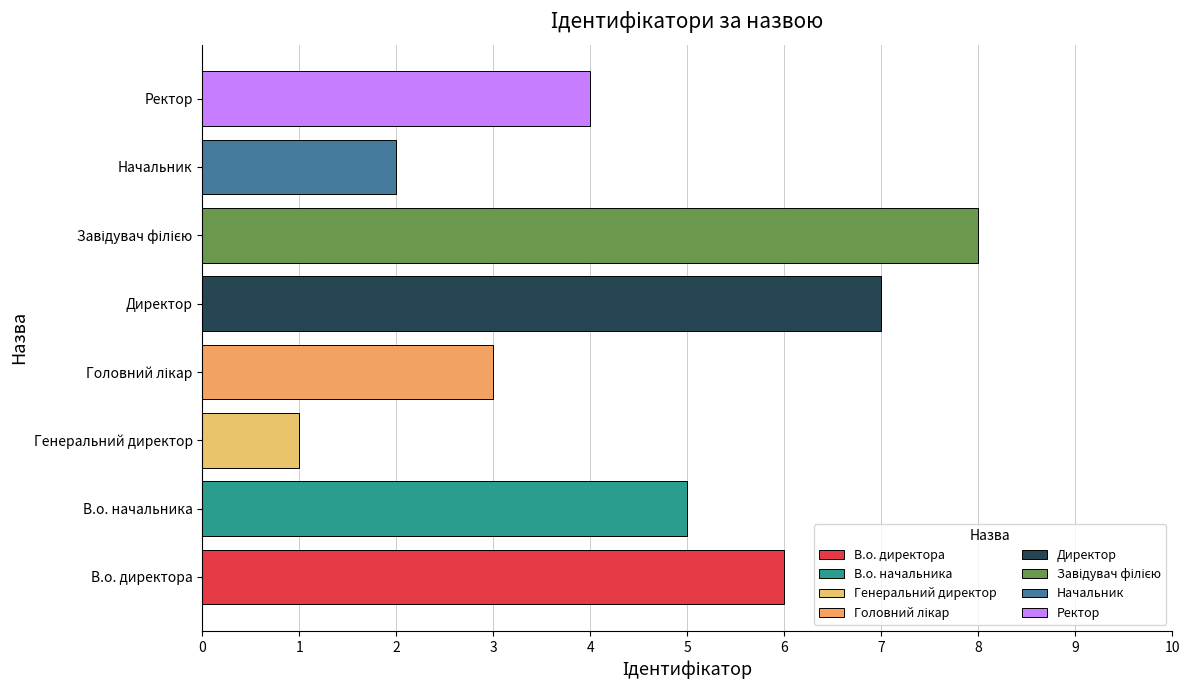

What is the change in value from Генеральний директор to Директор?

+6